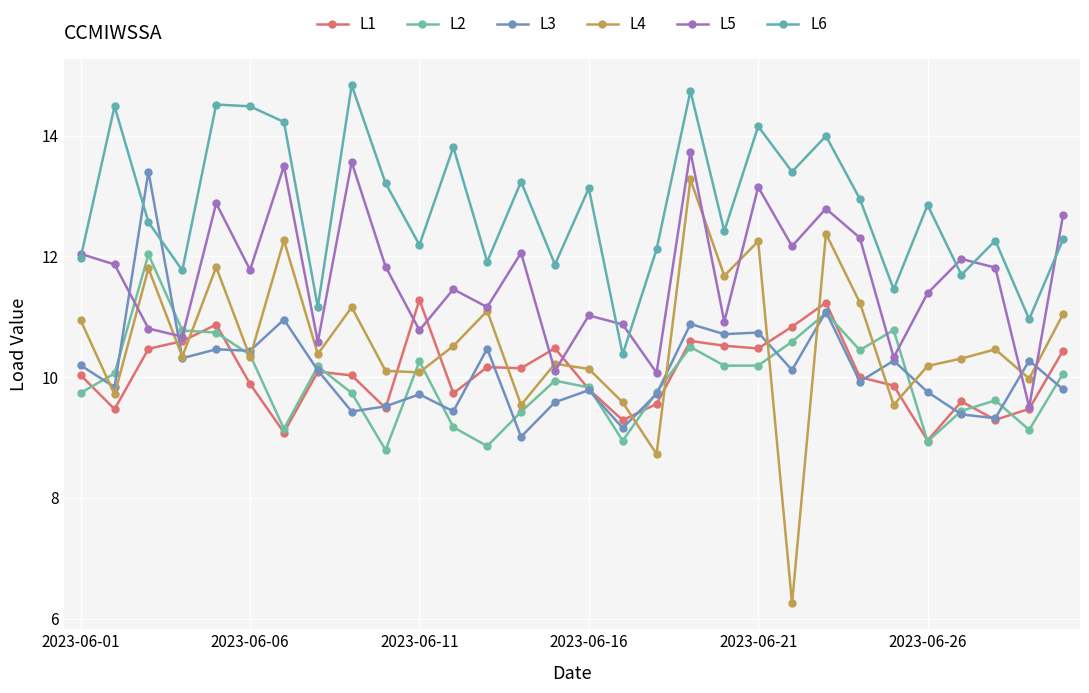

How many series are shown in this chart?

6